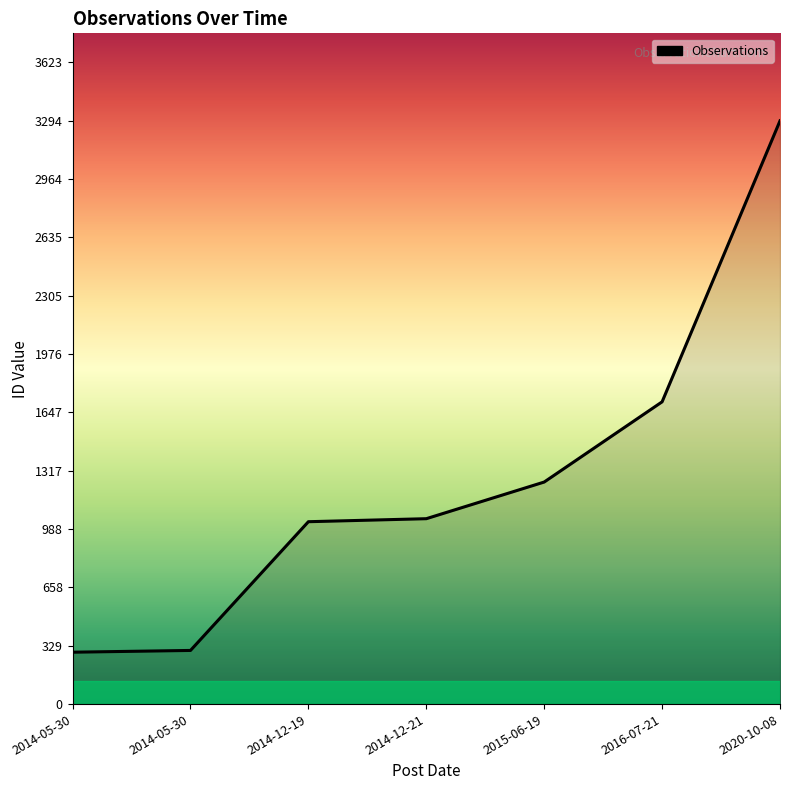

How many categories are shown in the chart?

7